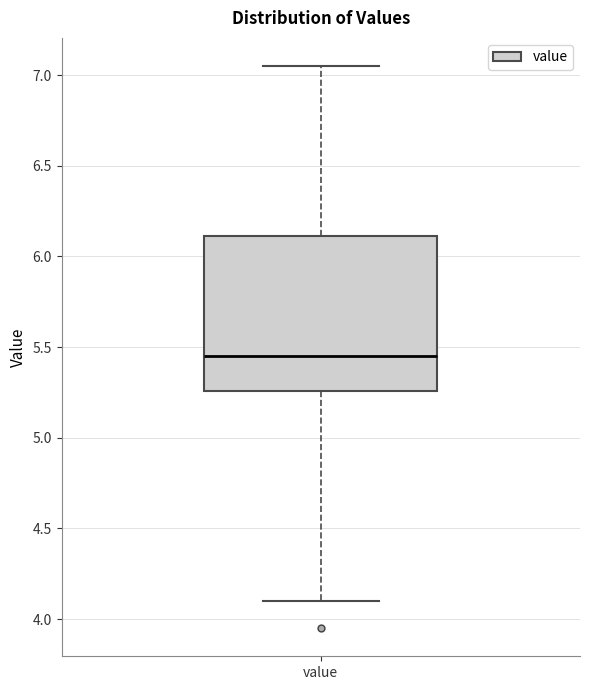

Read this box plot against the y-axis: the position of the median line, the range covered by the box, and the ends of both whiskers. The values are not printed on the chart, so give them approximately, as read against the axis.

median 5.45, box 5.25 to 6.10, whiskers 4.10 to 7.05